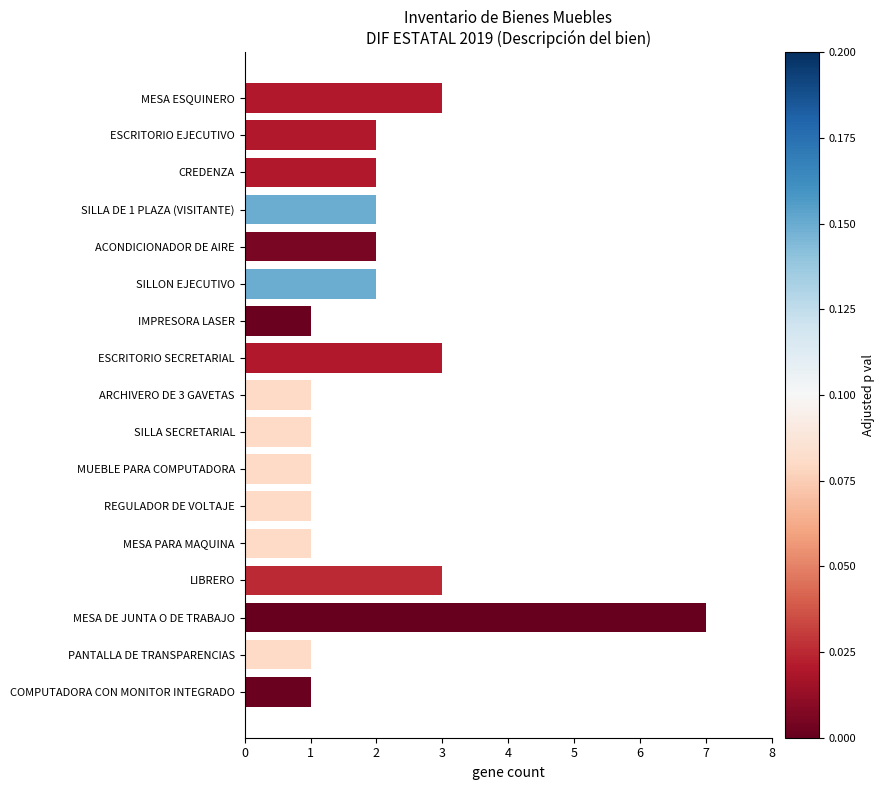

How many values are between 1 and 2?

13